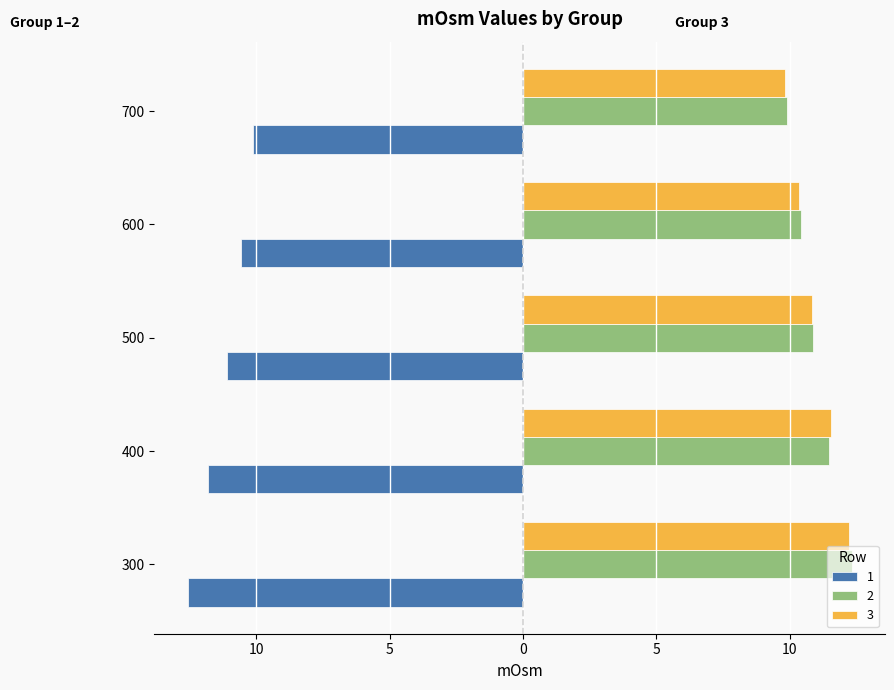

Between 400 and 700, which series saw the biggest shift?

3